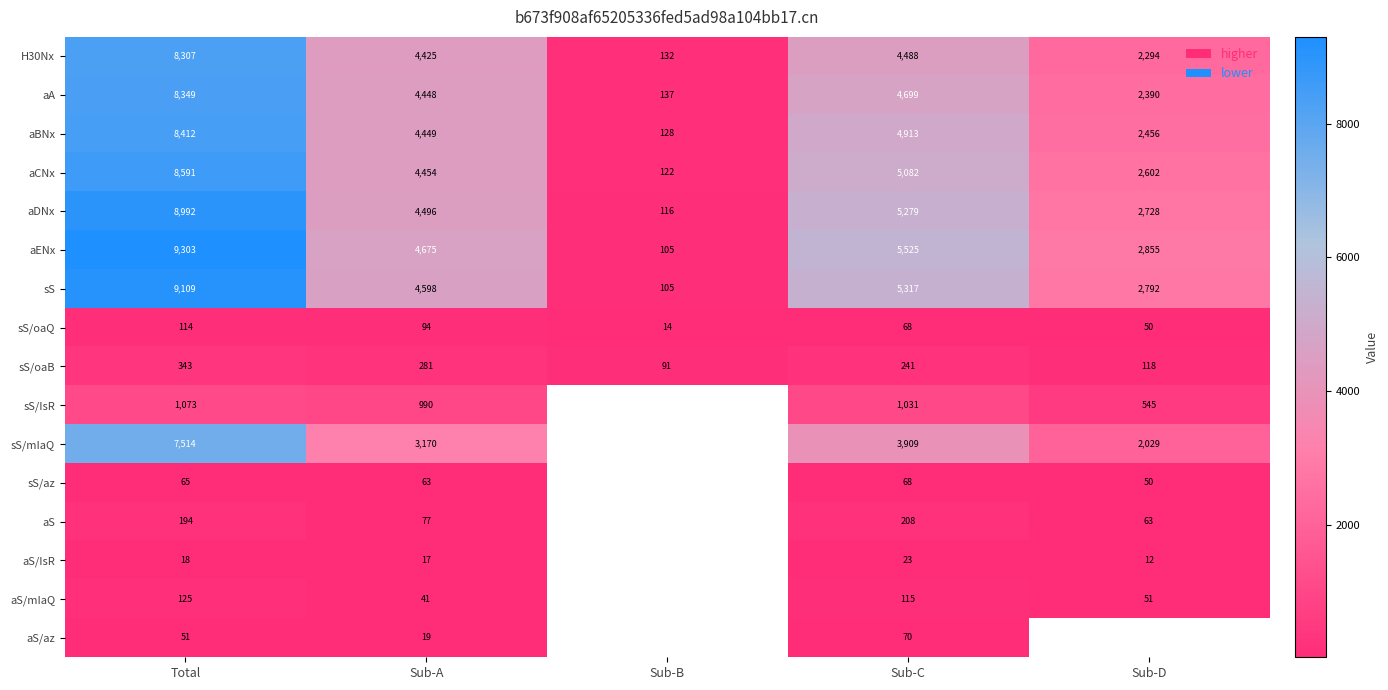

Where does the H30Nx series first go above 4425?

Total